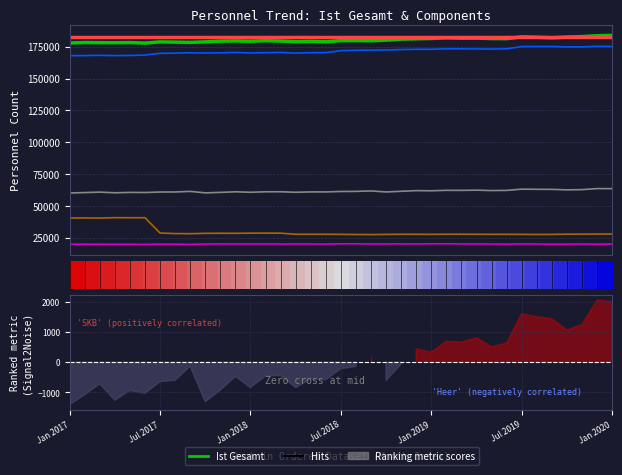

Which series has the largest total across all categories?

Ist Gesamt